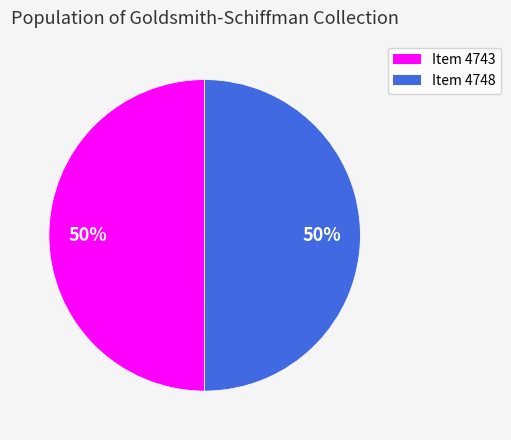

Approximately how many times larger is the value at Item 4743 compared to Item 4748?

1.0